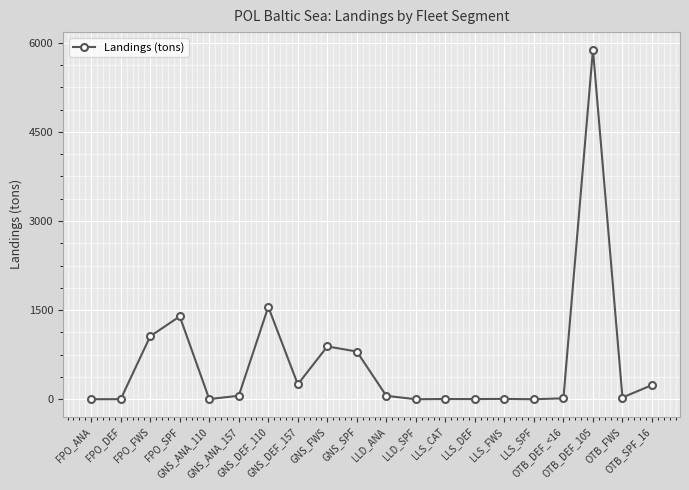

Between OTB_FWS and OTB_DEF_105, which is larger?

OTB_DEF_105